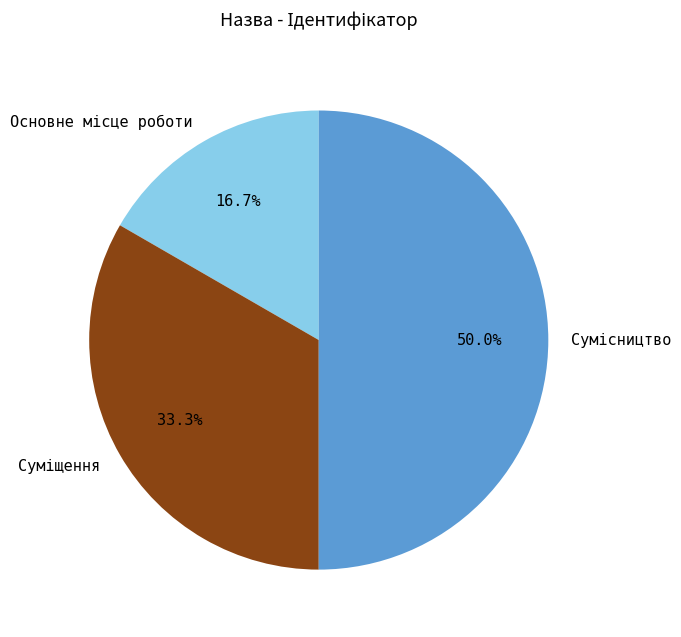

How many slices are in this pie chart?

3